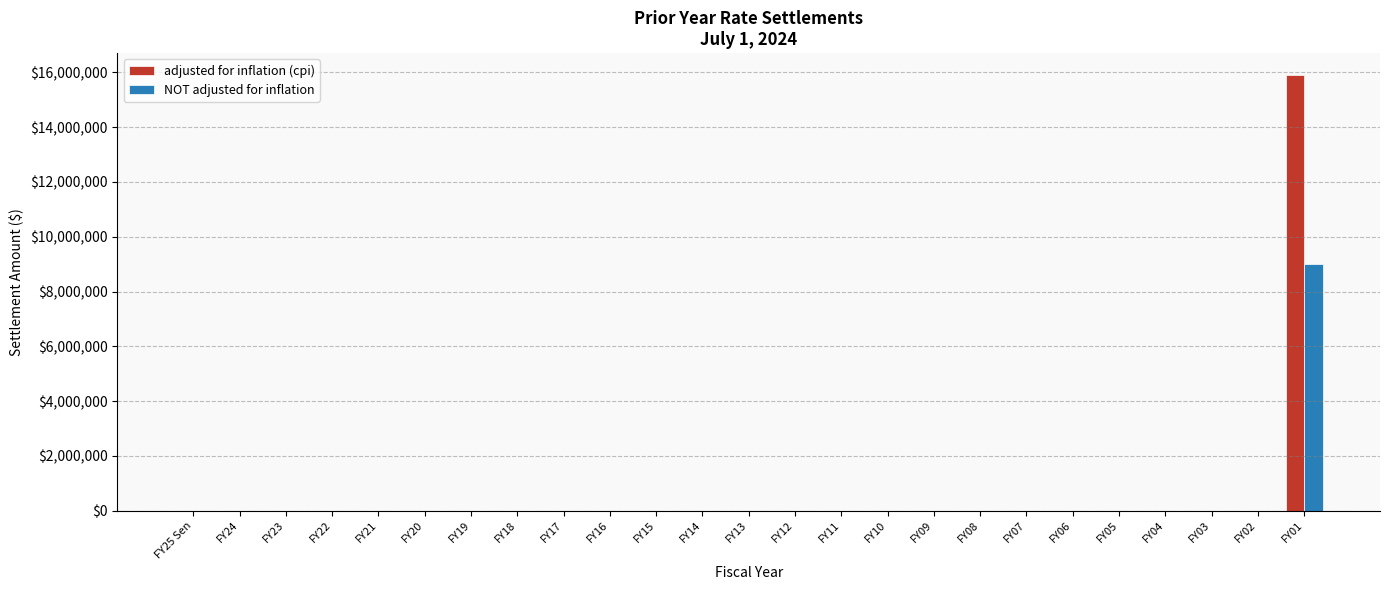

The value of NOT adjusted for inflation at FY21 is 0. True or false?

True